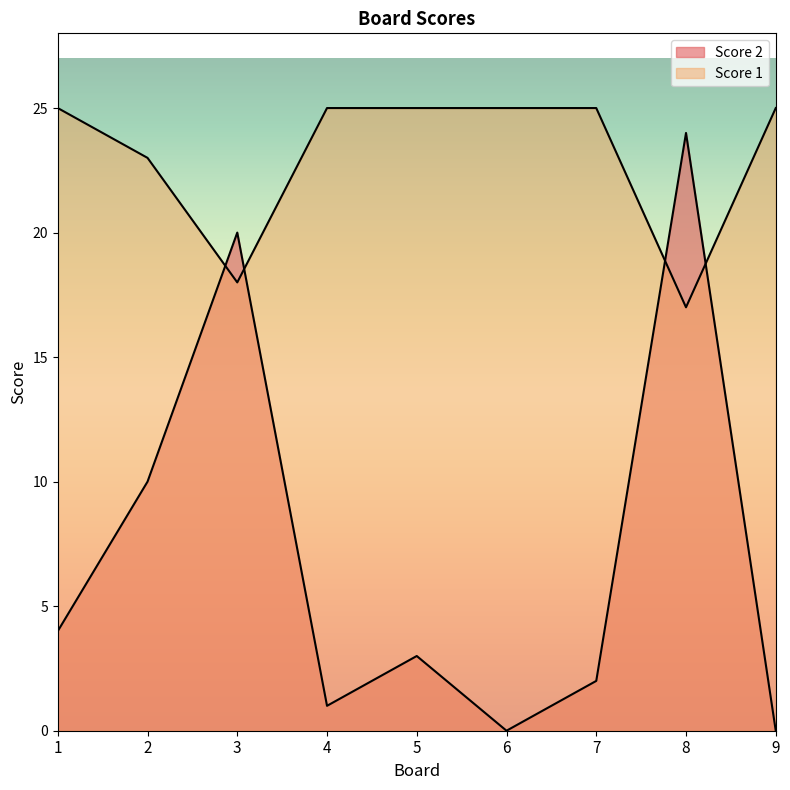

Reading left to right, what are all the values shown in this chart?

Score 2: 4	10	20	1	3	0	2	24	0
Score 1: 25	23	18	25	25	25	25	17	25